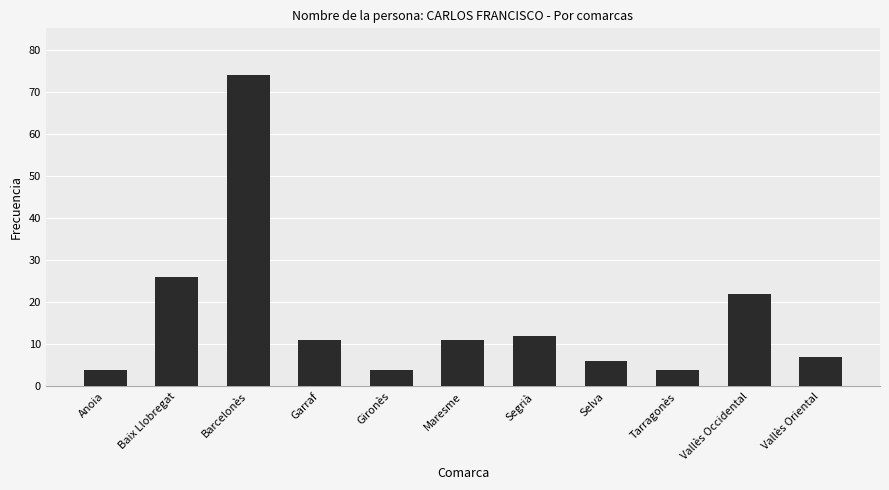

What is the sum of all values?

181